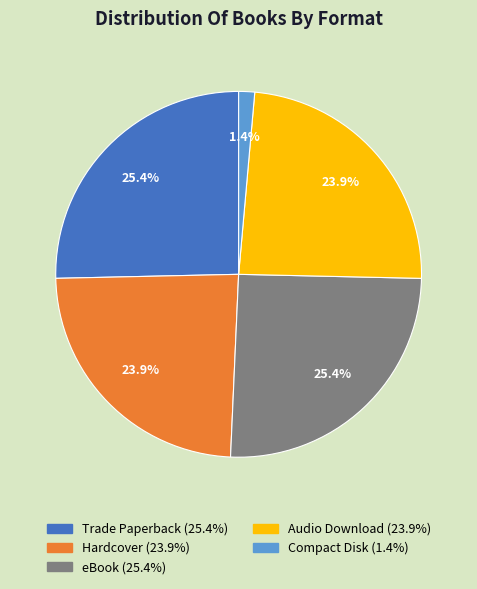

Does Audio Download account for over 50% of the chart?

No